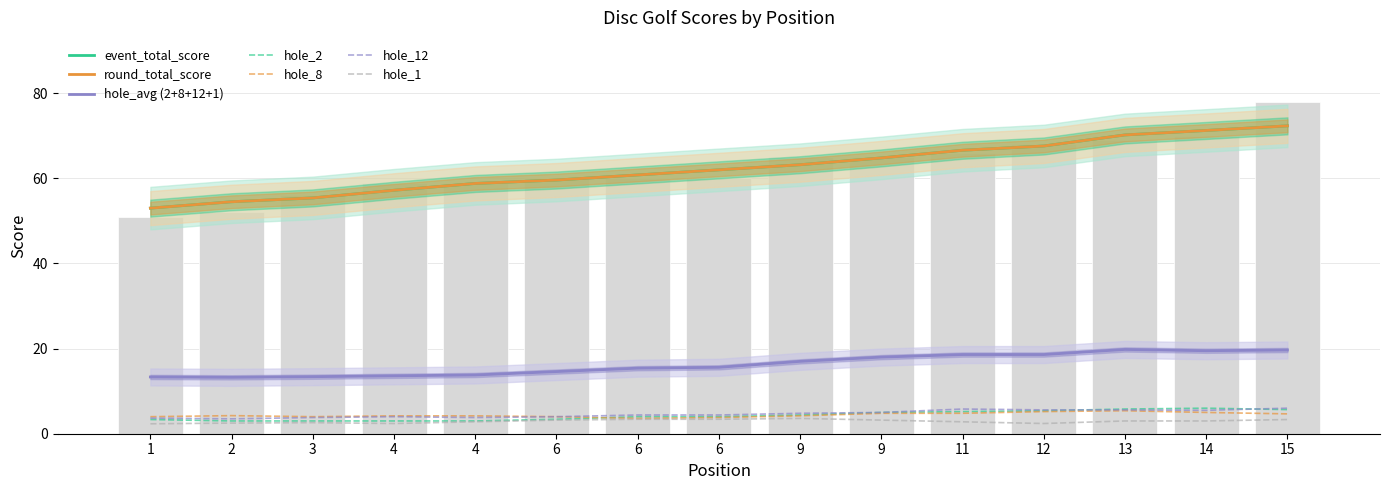

What is the sum of the hole_2 values at 4 and 6?

7